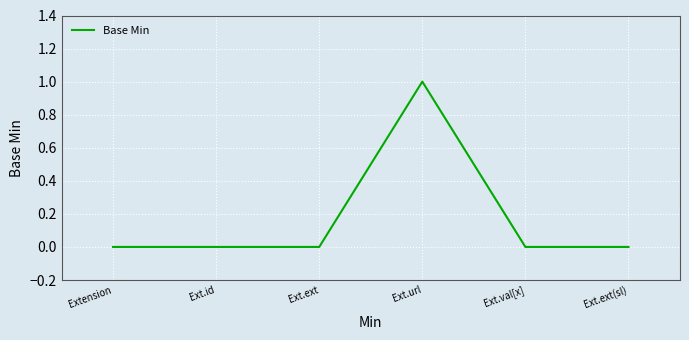

Is it true that the value at Ext.id is 1?

False